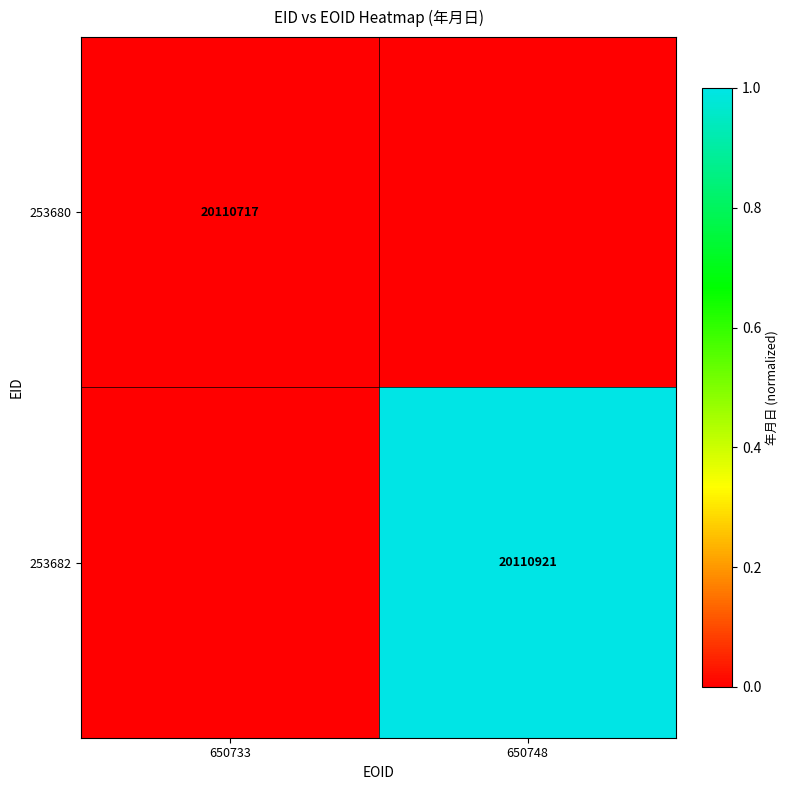

The value of 253682 at 650748 is 20110921. True or false?

True